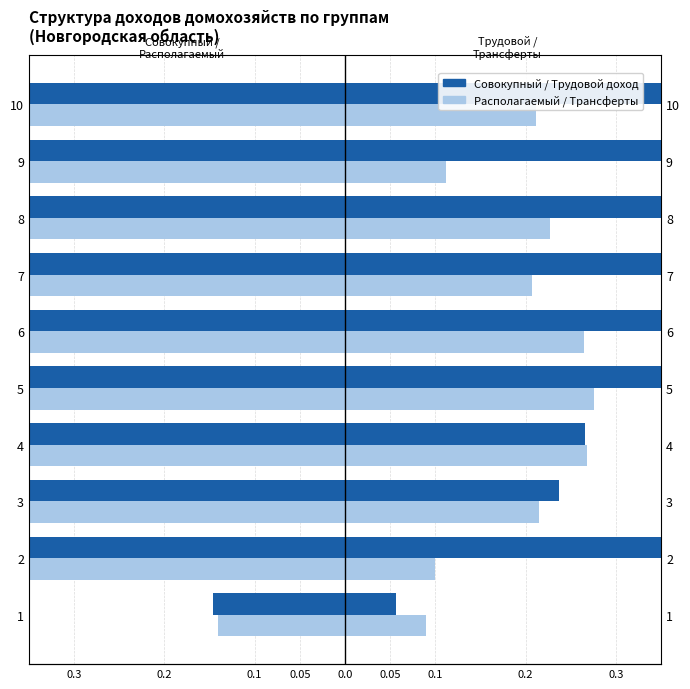

What is the average value of the Доход от труда series?

0.5